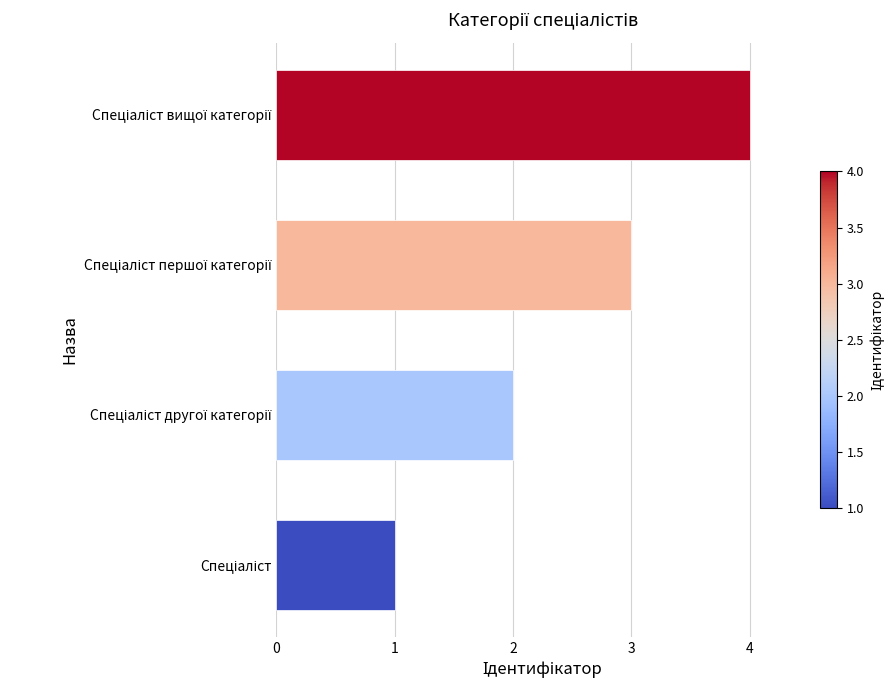

What is the greatest value displayed?

4